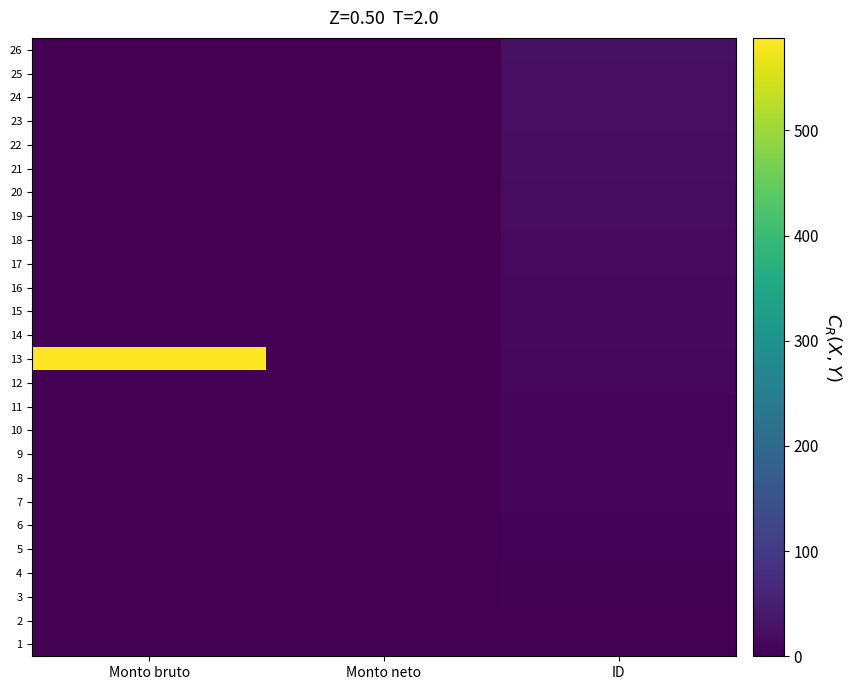

Reading left to right, transcribe all the data shown in this chart.

1: Monto bruto=0.0	Monto neto=0.0	ID=1.0
2: Monto bruto=0.0	Monto neto=0.0	ID=2.0
3: Monto bruto=0.0	Monto neto=0.0	ID=3.0
4: Monto bruto=0.0	Monto neto=0.0	ID=4.0
5: Monto bruto=0.0	Monto neto=0.0	ID=5.0
6: Monto bruto=0.0	Monto neto=0.0	ID=6.0
7: Monto bruto=0.0	Monto neto=0.0	ID=7.0
8: Monto bruto=0.0	Monto neto=0.0	ID=8.0
9: Monto bruto=0.0	Monto neto=0.0	ID=9.0
10: Monto bruto=0.0	Monto neto=0.0	ID=10.0
11: Monto bruto=0.0	Monto neto=0.0	ID=11.0
12: Monto bruto=0.0	Monto neto=0.0	ID=12.0
13: Monto bruto=587.9	Monto neto=0.0	ID=13.0
14: Monto bruto=0.0	Monto neto=0.0	ID=14.0
15: Monto bruto=0.0	Monto neto=0.0	ID=15.0
16: Monto bruto=0.0	Monto neto=0.0	ID=16.0
17: Monto bruto=0.0	Monto neto=0.0	ID=17.0
18: Monto bruto=0.0	Monto neto=0.0	ID=18.0
19: Monto bruto=0.0	Monto neto=0.0	ID=19.0
20: Monto bruto=0.0	Monto neto=0.0	ID=20.0
21: Monto bruto=0.0	Monto neto=0.0	ID=21.0
22: Monto bruto=0.0	Monto neto=0.0	ID=22.0
23: Monto bruto=0.0	Monto neto=0.0	ID=23.0
24: Monto bruto=0.0	Monto neto=0.0	ID=24.0
25: Monto bruto=0.0	Monto neto=0.0	ID=25.0
26: Monto bruto=0.0	Monto neto=0.0	ID=26.0